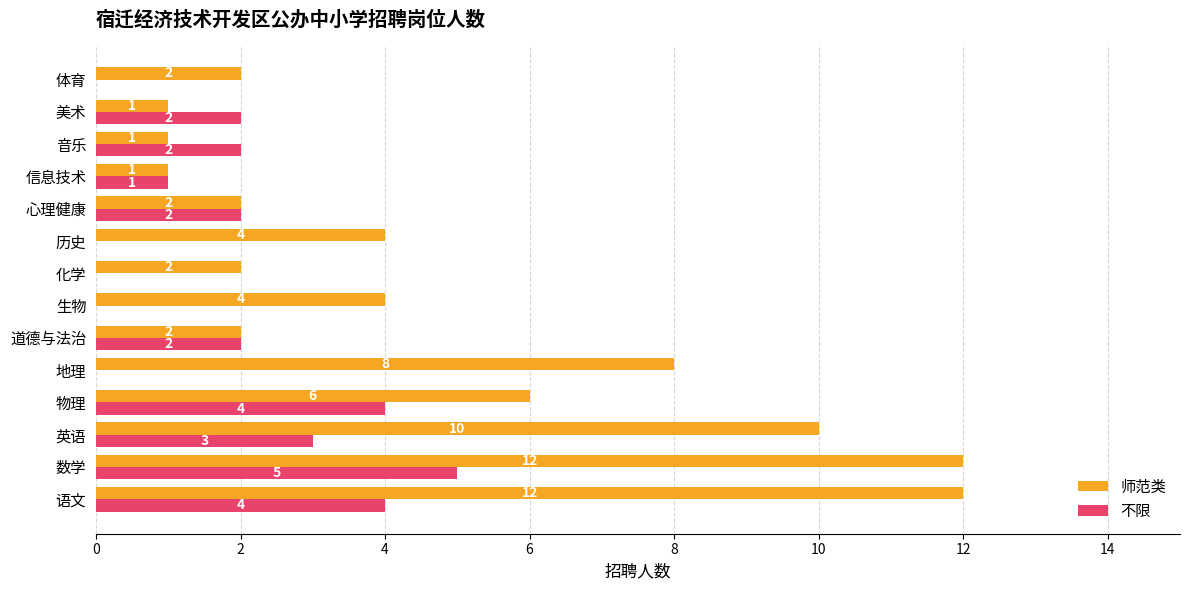

Is it true that 不限 equals 5 at 数学?

True